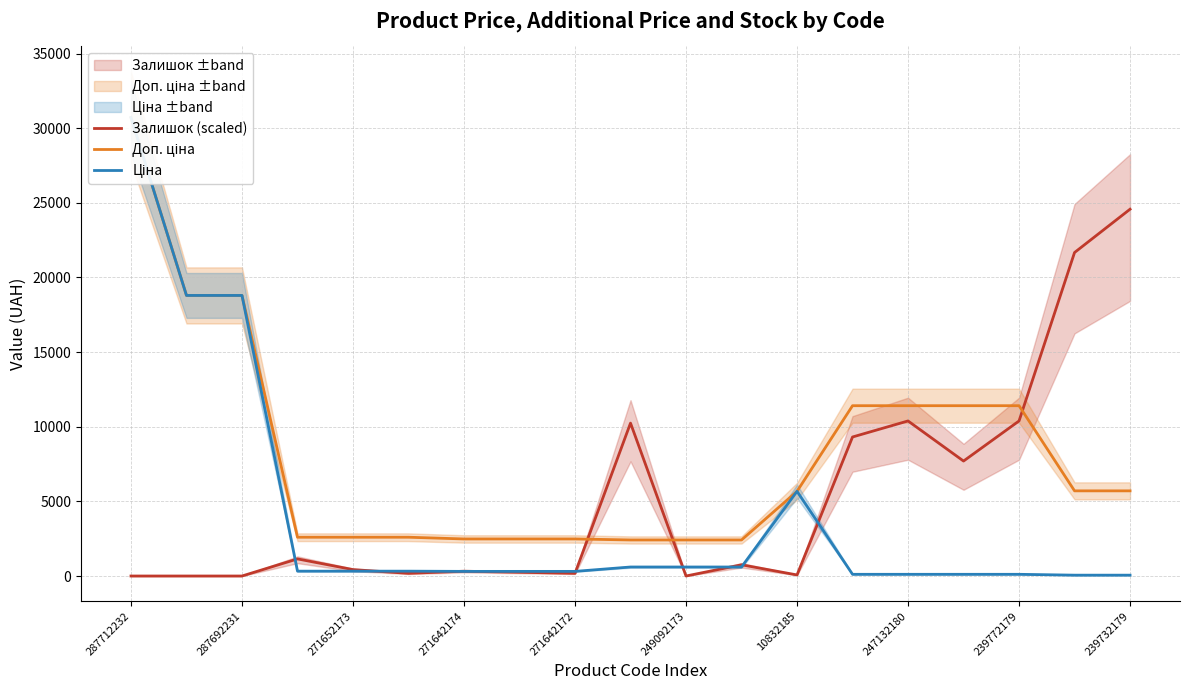

Which category has the highest value in the Залишок (scaled) series?

239732179